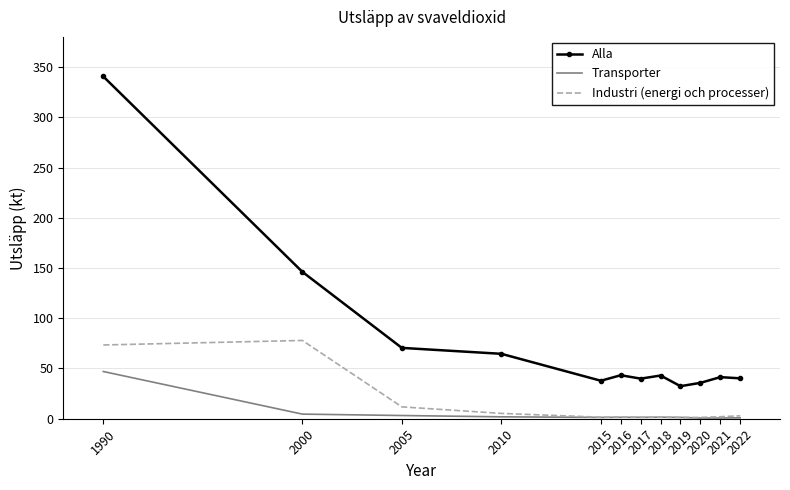

The value of Alla at 2018 is 43.0. True or false?

True